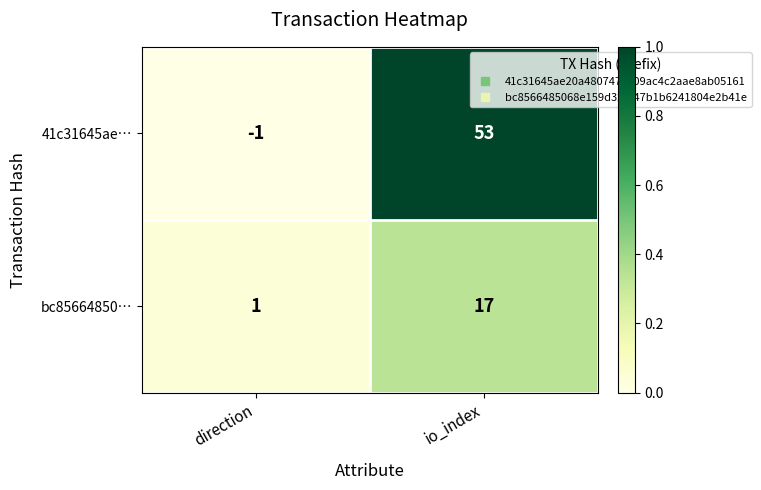

Reading left to right, list all the values displayed in this chart.

41c31645ae…: direction=-1	io_index=53
bc85664850…: direction=1	io_index=17